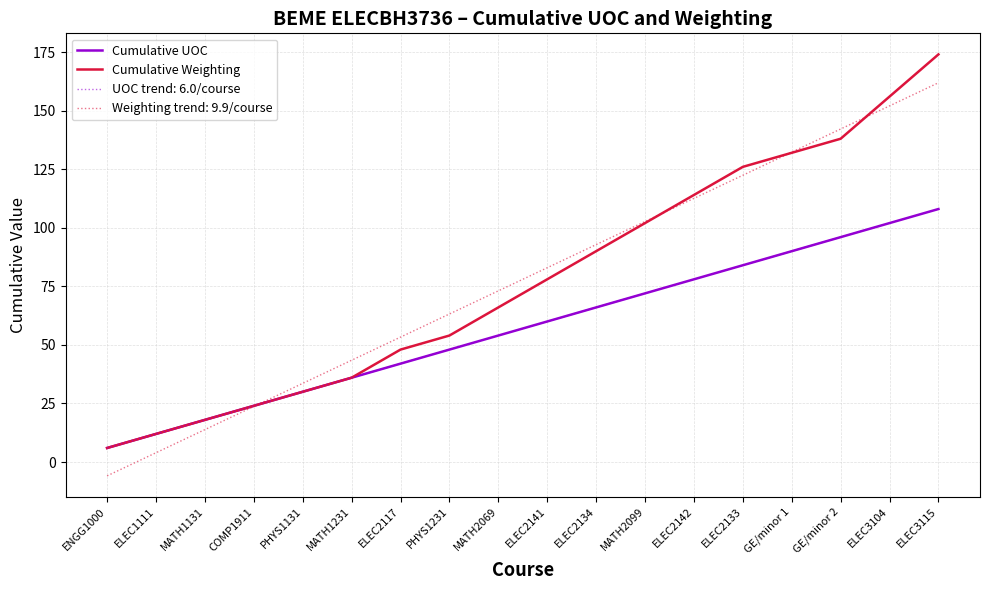

Which series changed the most between ENGG1000 and MATH1131?

Cumulative UOC